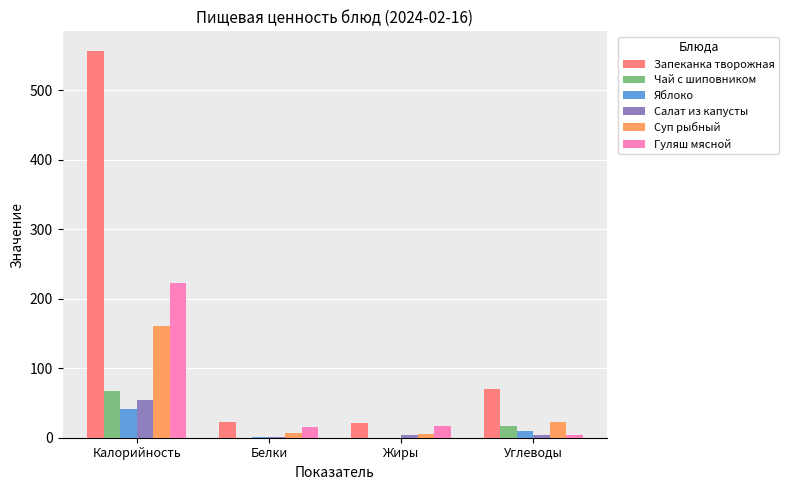

How many categories are shown in the chart?

4